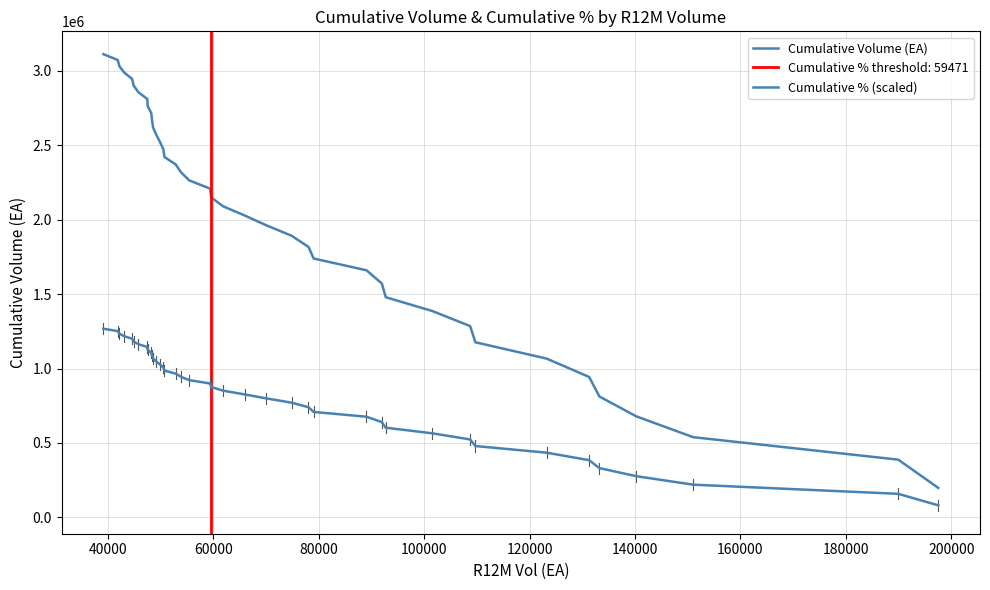

What is the value of the Cumulative Volume (EA) point at the 22nd from the left?

2264254.0